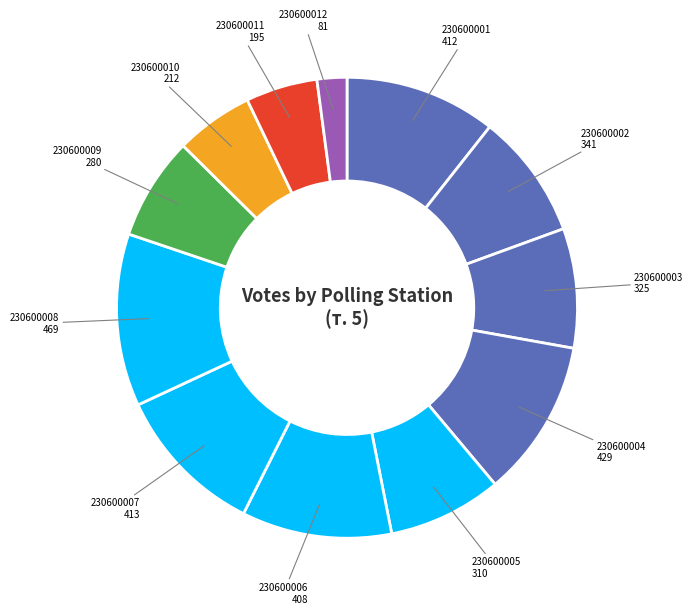

Which category has the smallest portion of the pie?

230600012